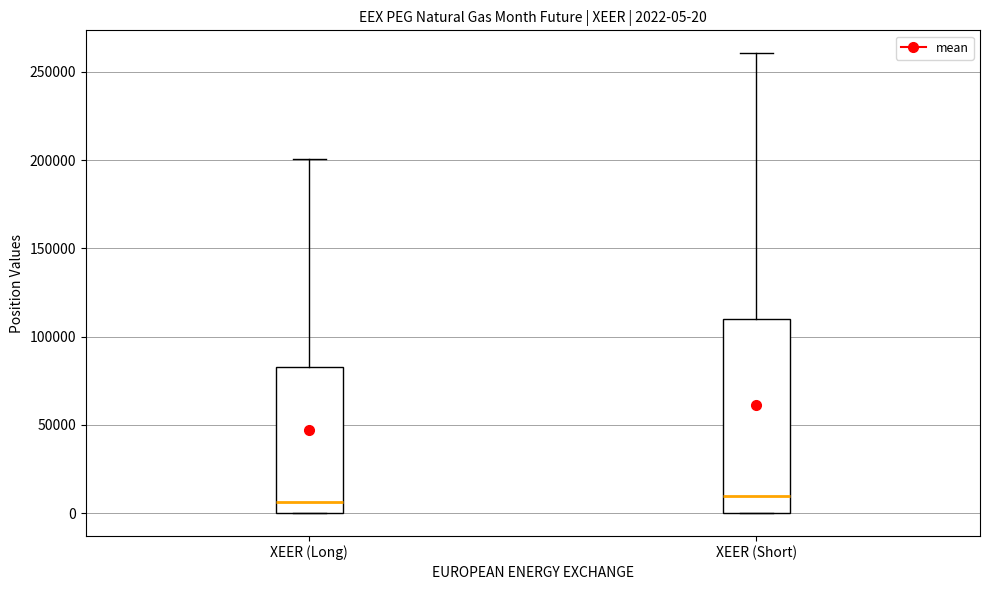

Comparing the boxes themselves (not the whiskers), which one is the tallest?

XEER (Short)